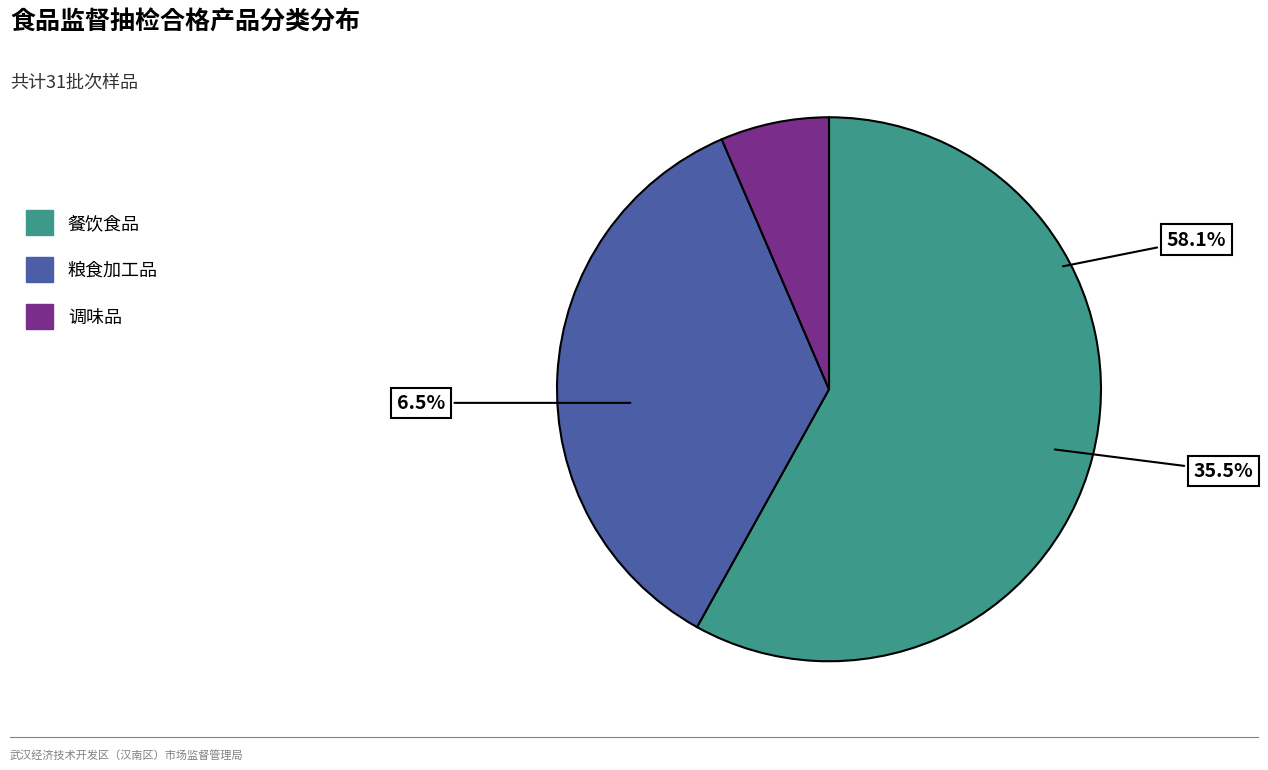

What percentage is NOT represented by 餐饮食品?

41.9%